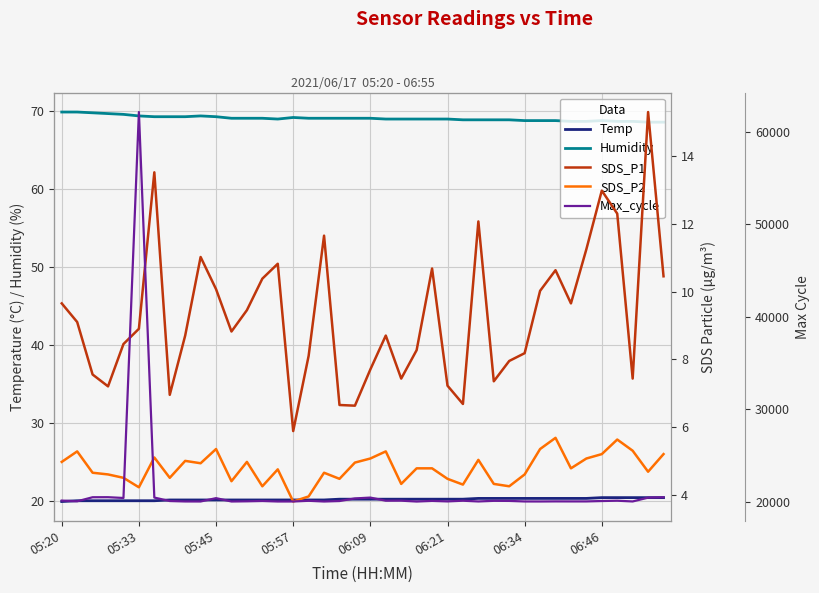

True or false: Temp and Humidity intersect in this chart.

False